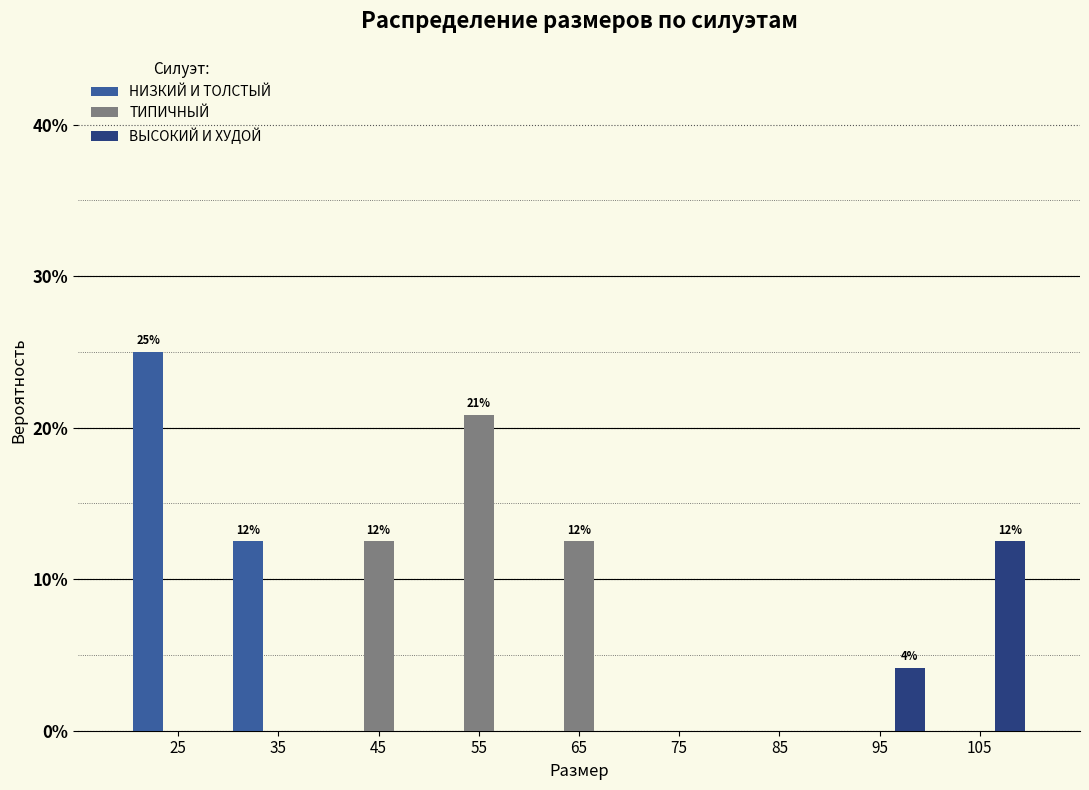

In the ТИПИЧНЫЙ series, which range on the x-axis has the tallest bar?

50 to 60